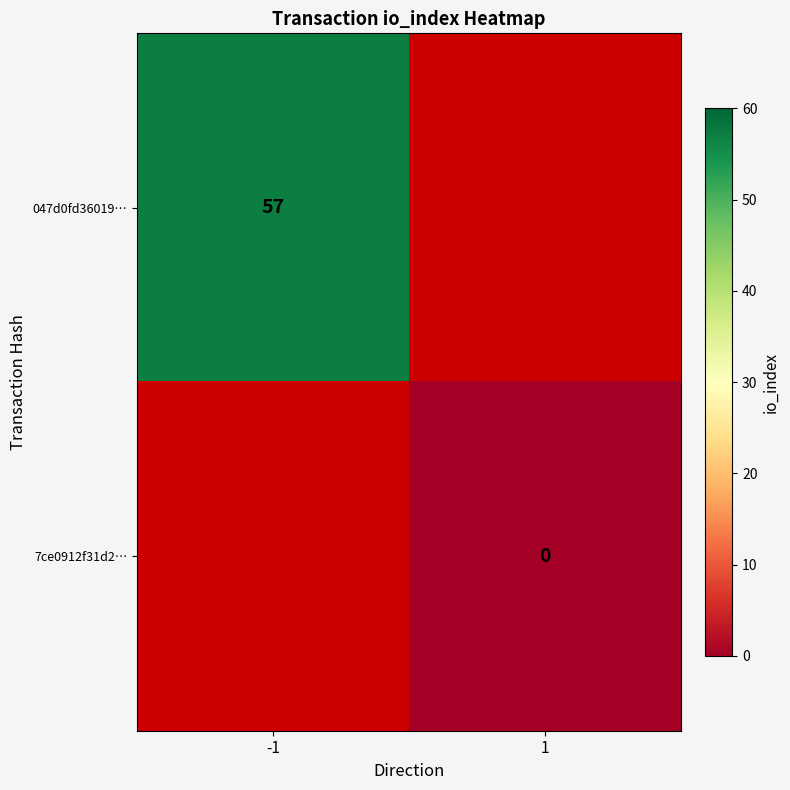

The 047d0fd36019… series shows 34 at -1. True or false?

False